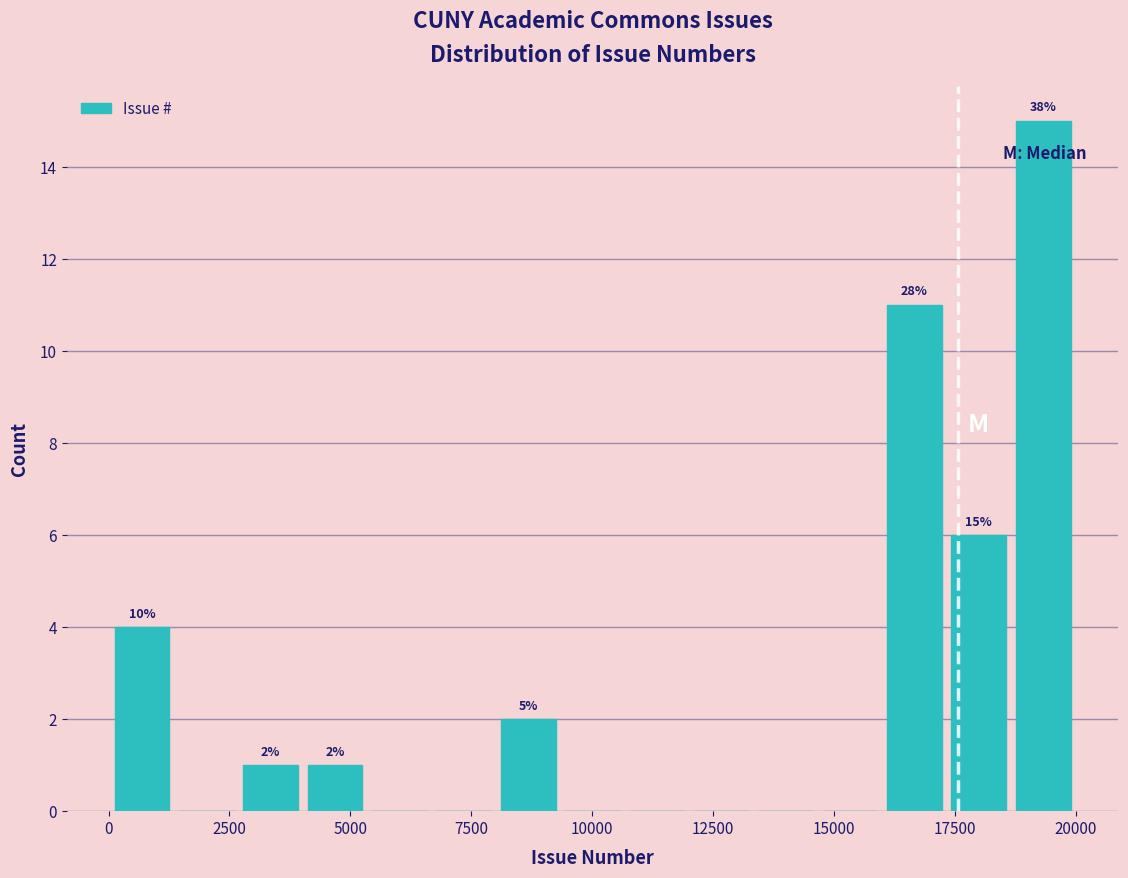

Around what value on the x-axis is the tallest bar? Give the approximate position of its centre, as read against the axis.

19500